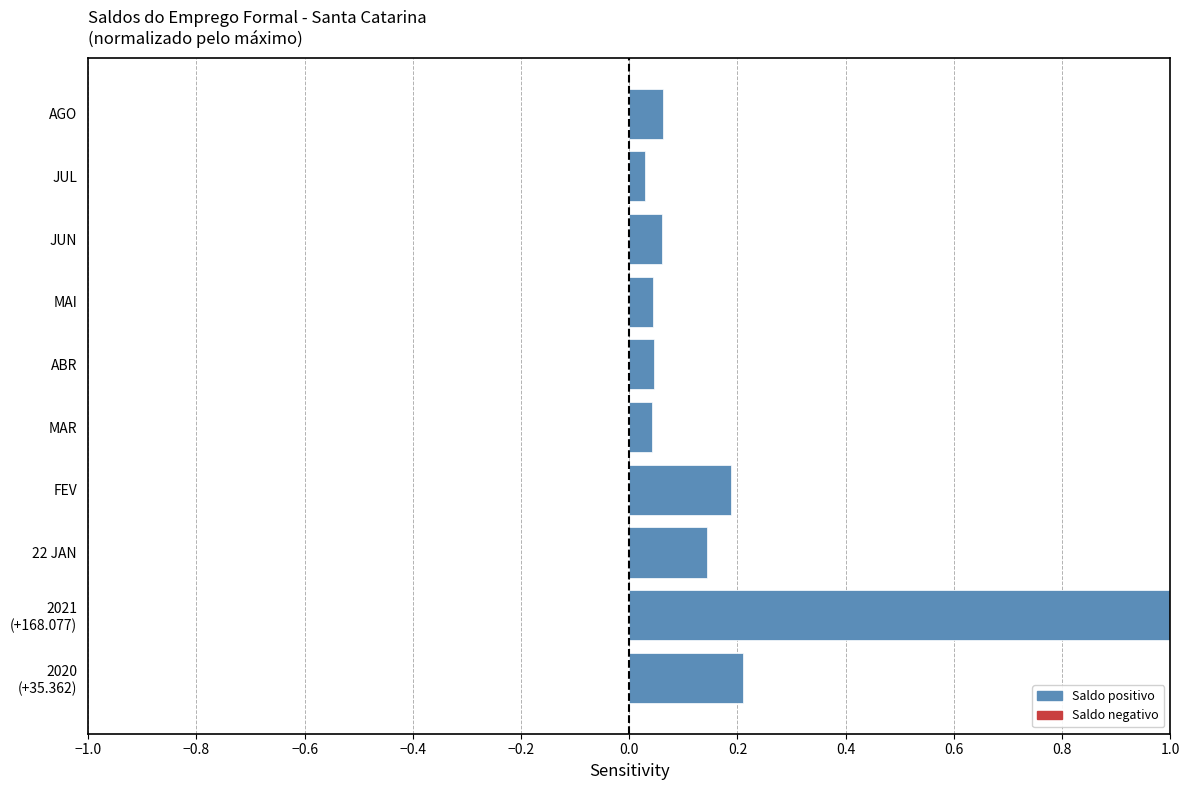

What is the sum of all values?

1.8